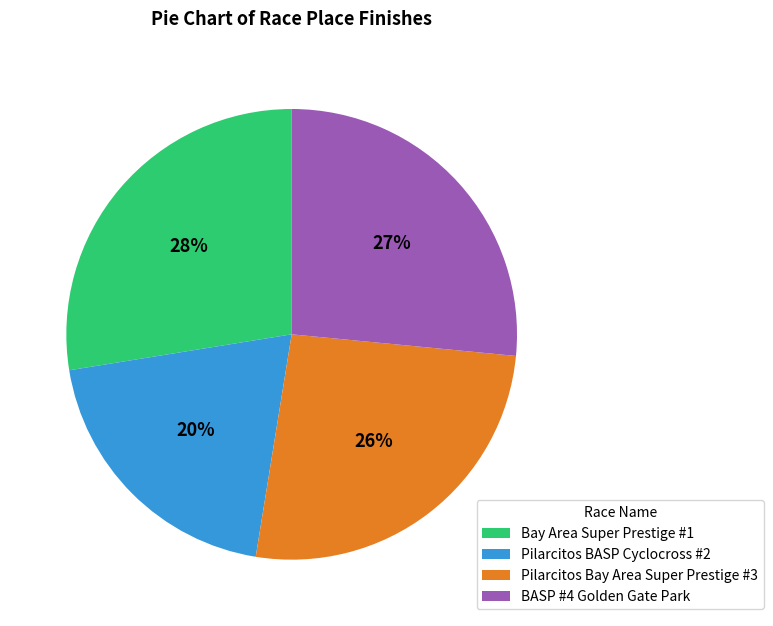

To the nearest percent, what percentage of the pie is Pilarcitos BASP Cyclocross #2?

20%